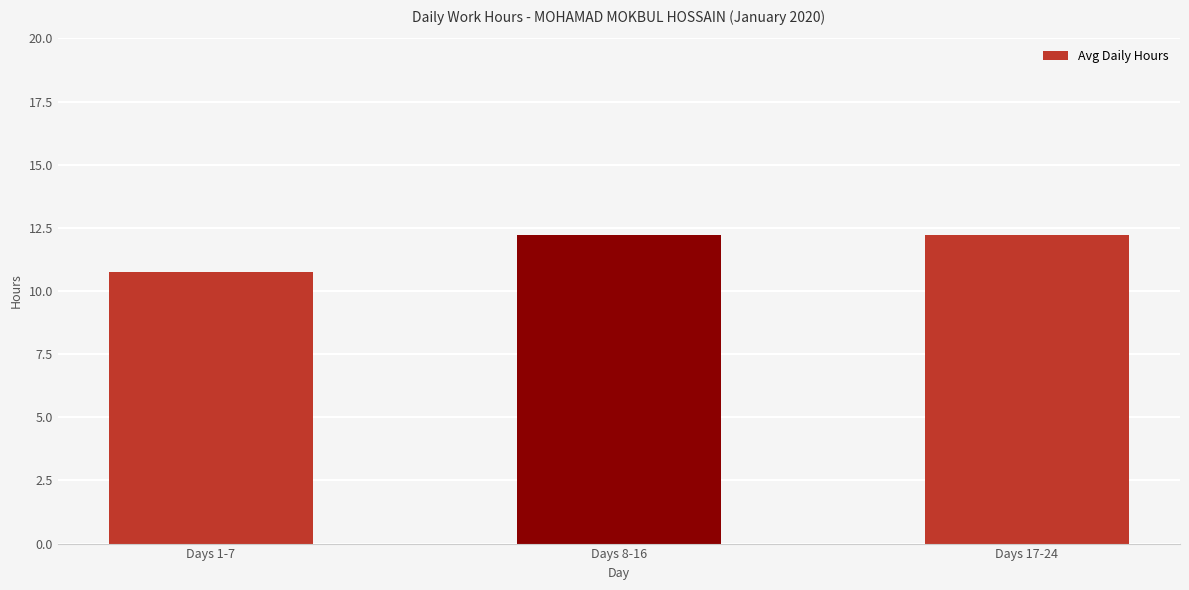

What position from the left is Days 17-24?

3